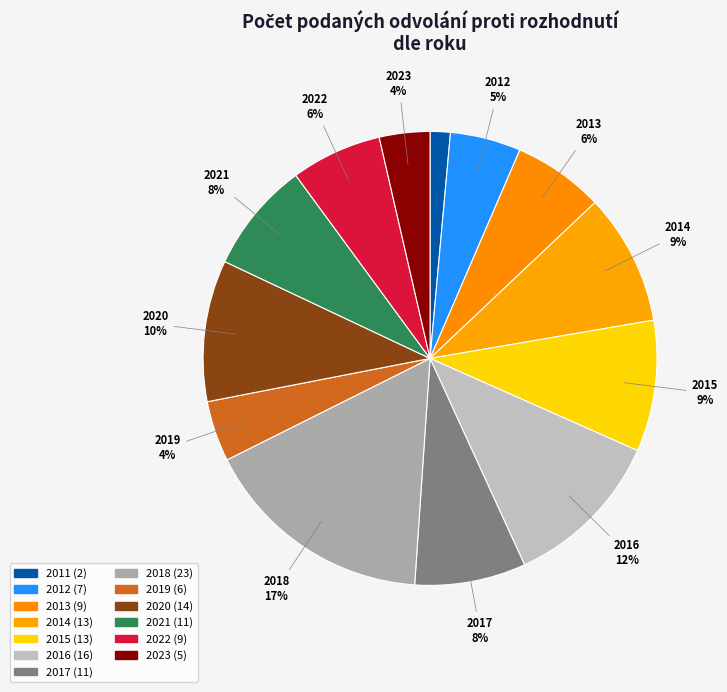

Count the number of slices in the pie.

13